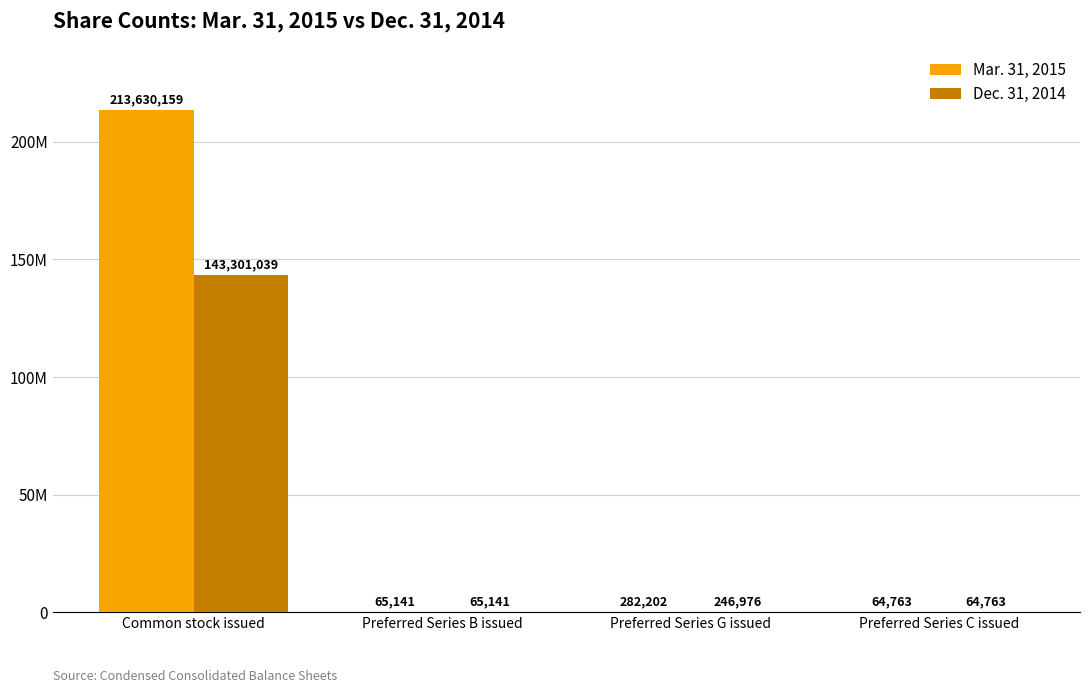

Reading left to right, extract all data points from this chart.

Mar. 31, 2015: Common stock issued=213630159	Preferred Series B issued=65141	Preferred Series G issued=282202	Preferred Series C issued=64763
Dec. 31, 2014: Common stock issued=143301039	Preferred Series B issued=65141	Preferred Series G issued=246976	Preferred Series C issued=64763